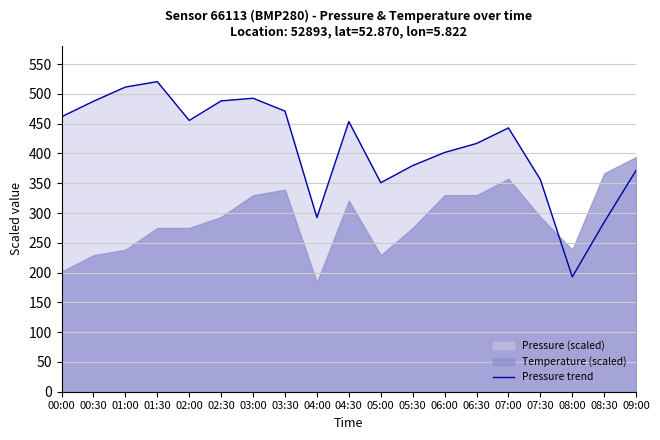

What is the average value?

412.2